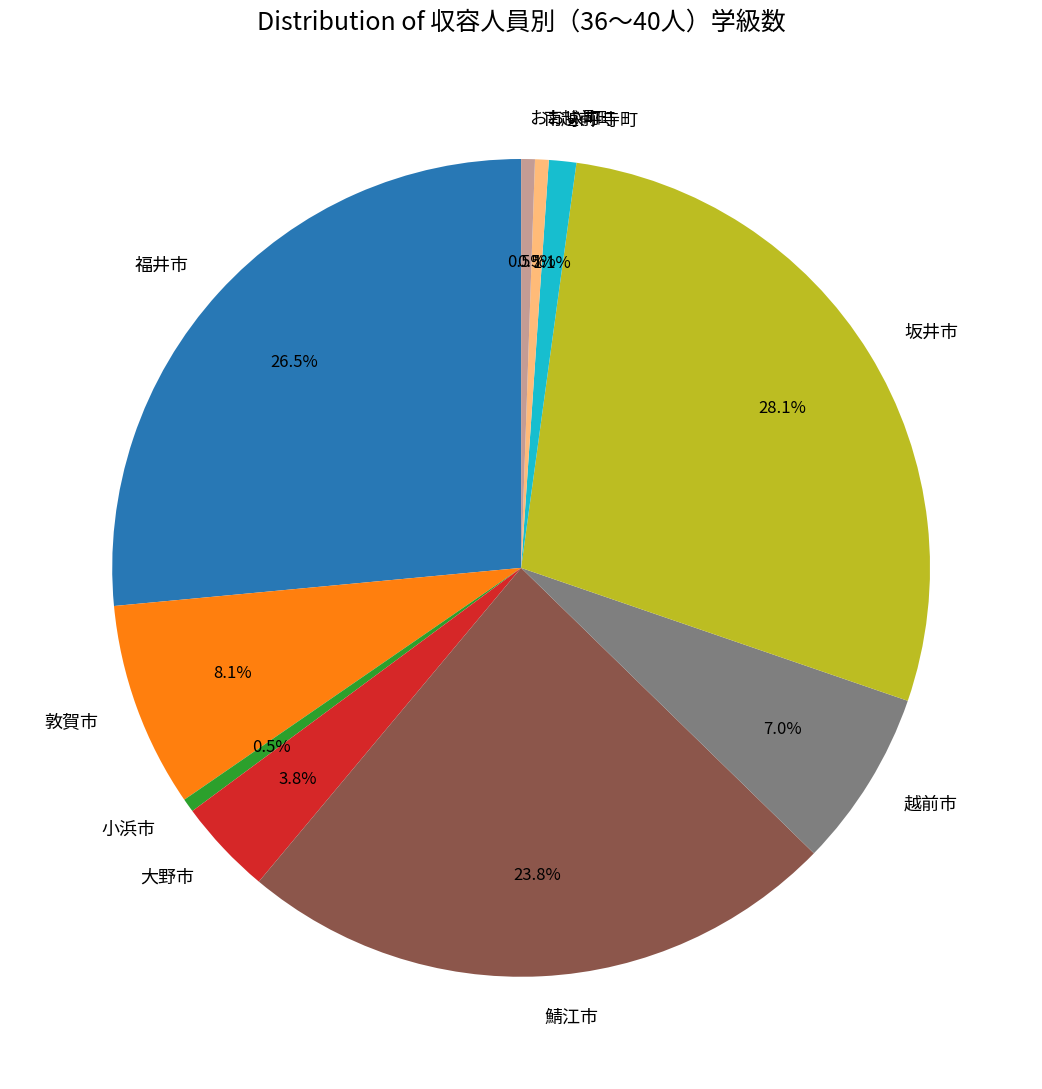

To the nearest percent, what percentage of the pie is 敦賀市?

8%